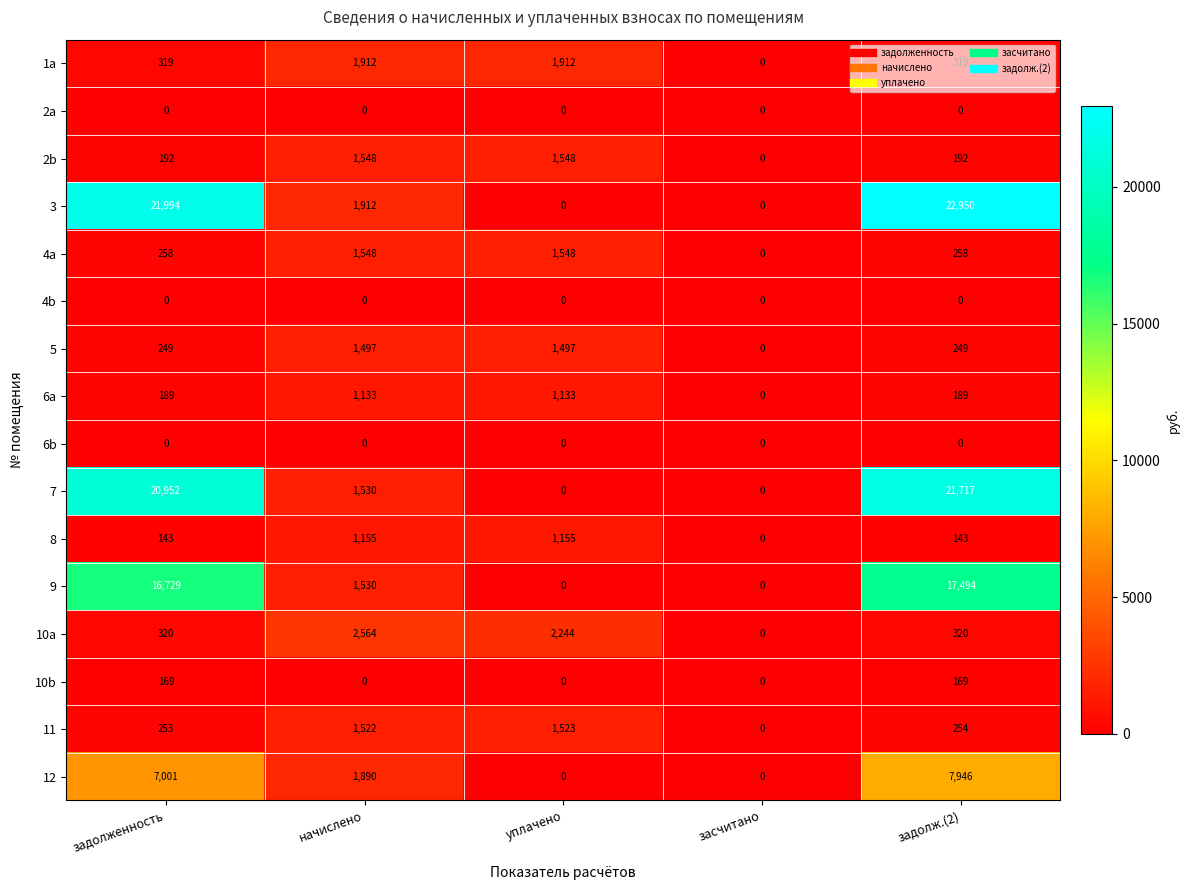

Is it true that 3 equals 21994 at задолженность?

True